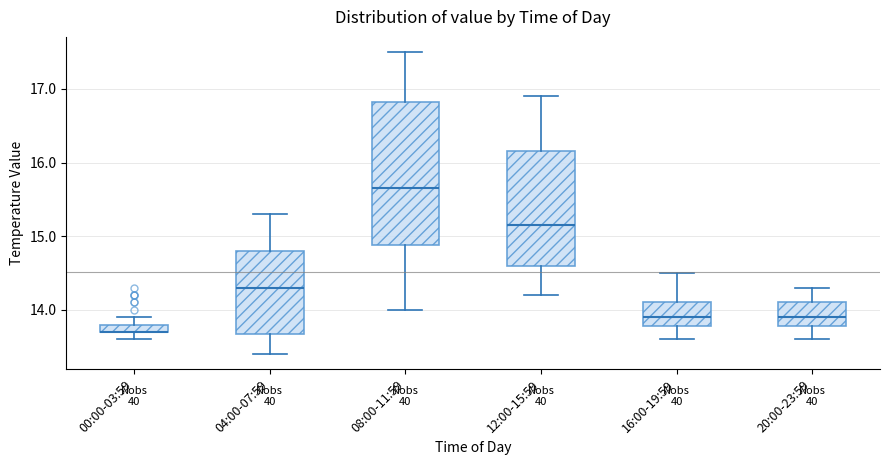

Which box is the tallest, from its lower edge to its upper edge?

08:00-11:59